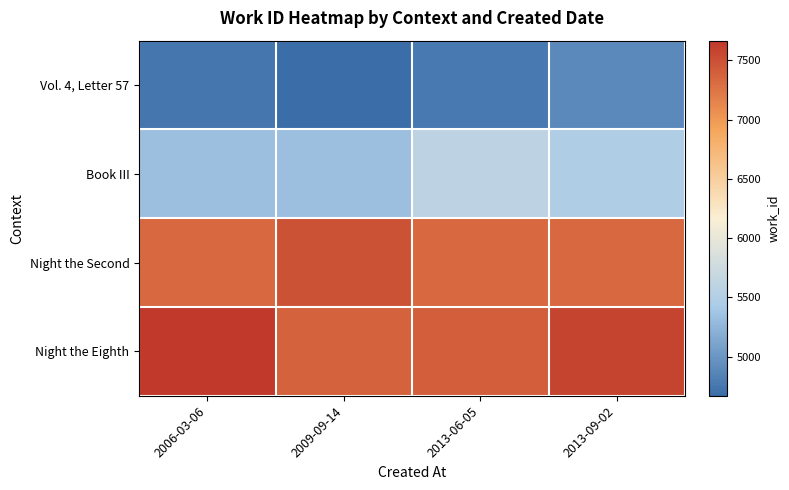

At which category is the sum across all series the highest?

2013-09-02